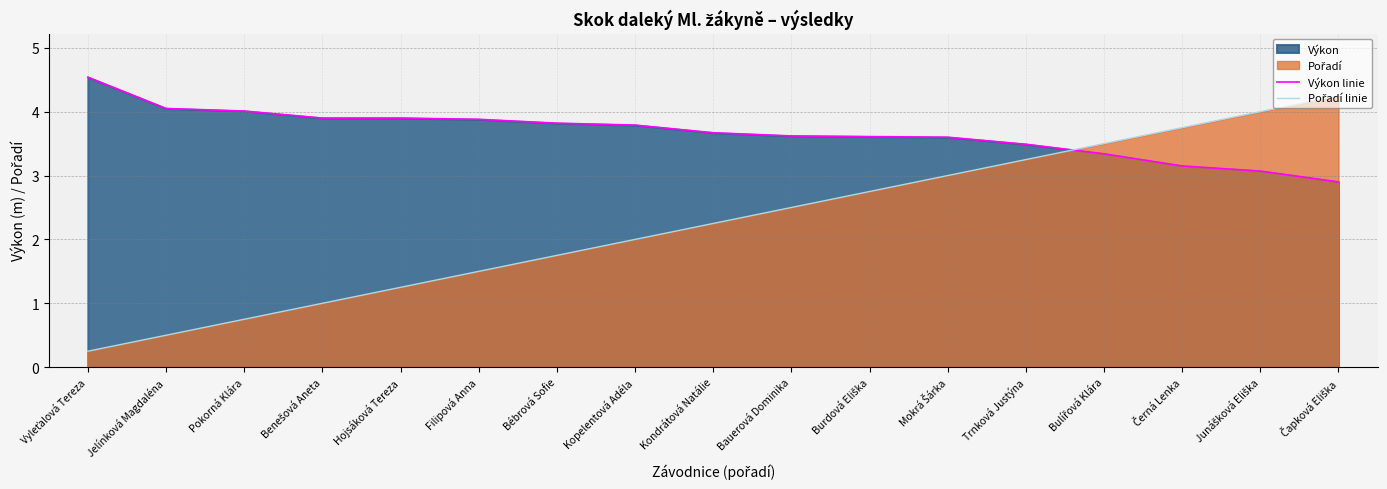

What is the difference between the maximum and minimum values in the Výkon linie series?

1.6